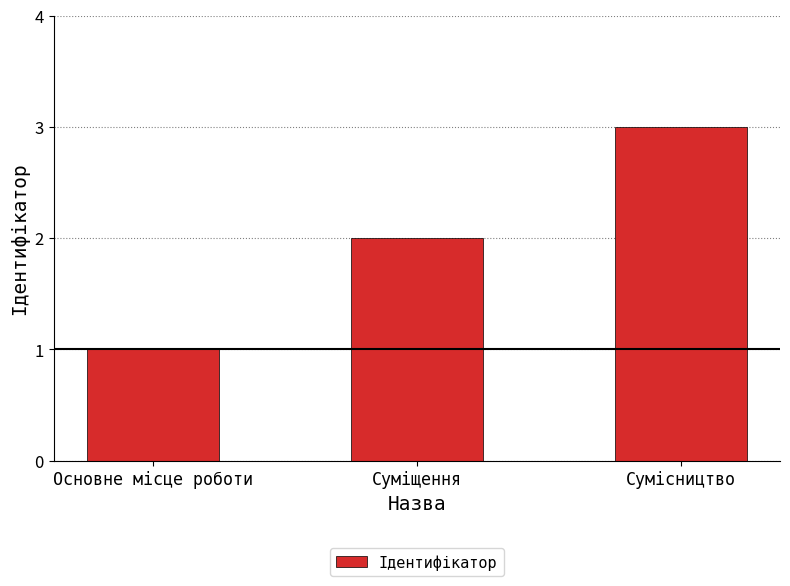

Which label corresponds to the smallest value in the chart?

Основне місце роботи